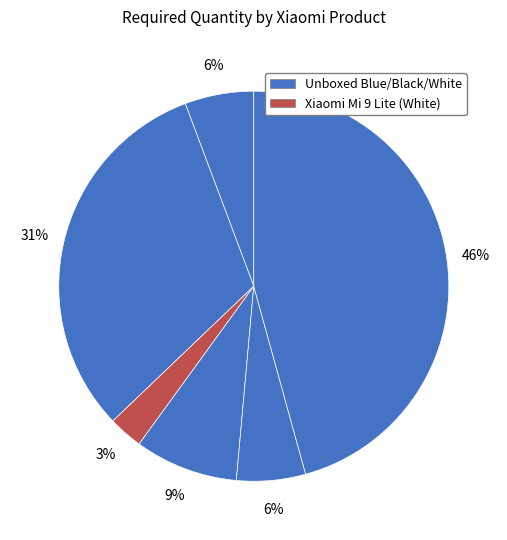

Count the number of slices in the pie.

6